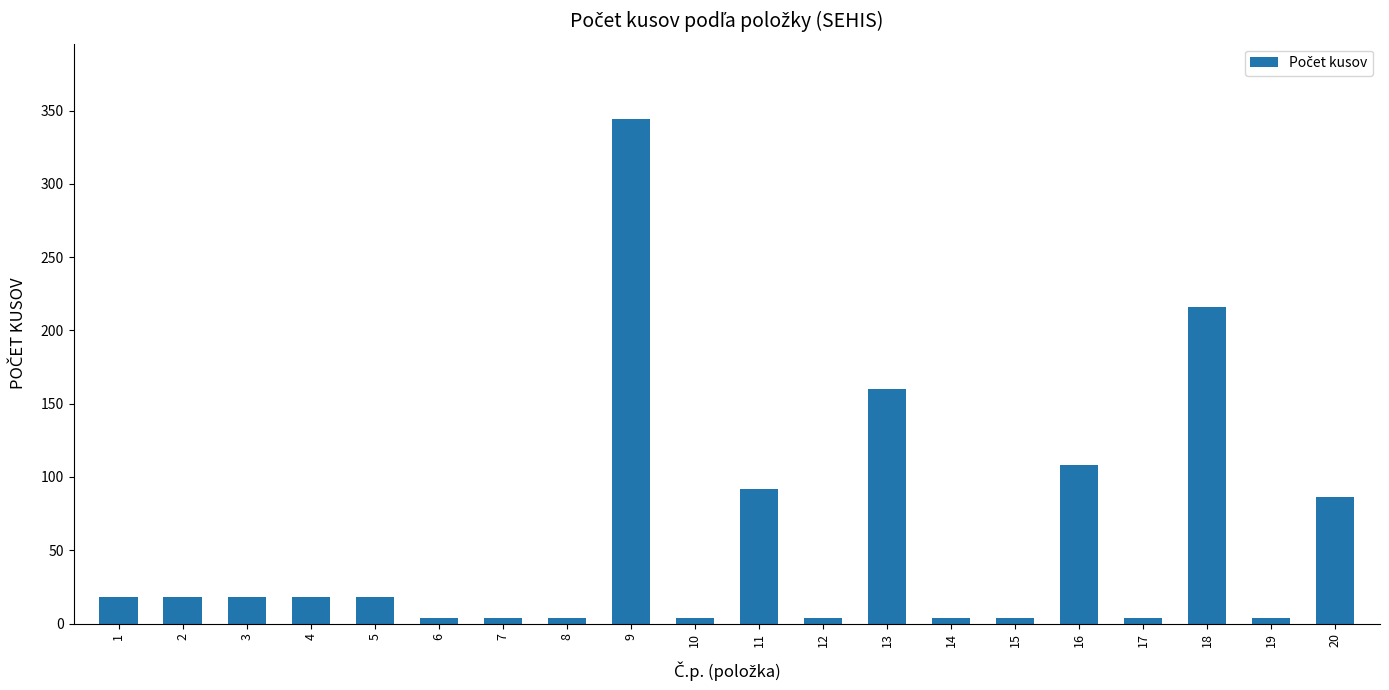

What is the value of the 9th bar from the left?

344